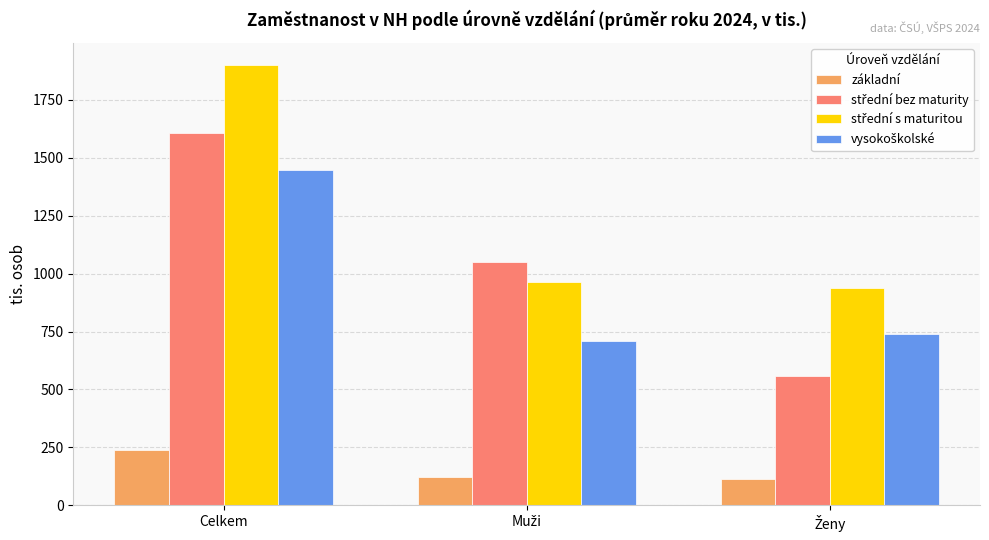

Which category has the highest value across all series?

Celkem